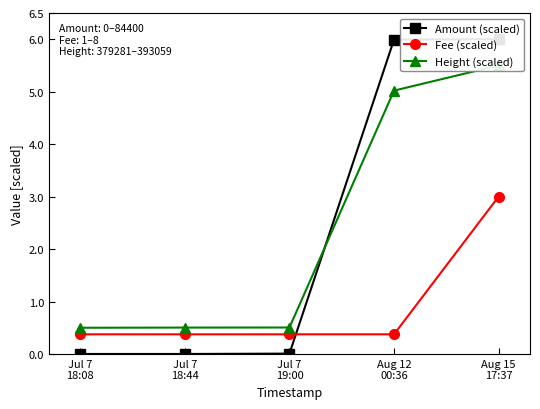

What is the sum of the Height (scaled) values at Aug 15
17:37 and Jul 7
18:44?

6.0